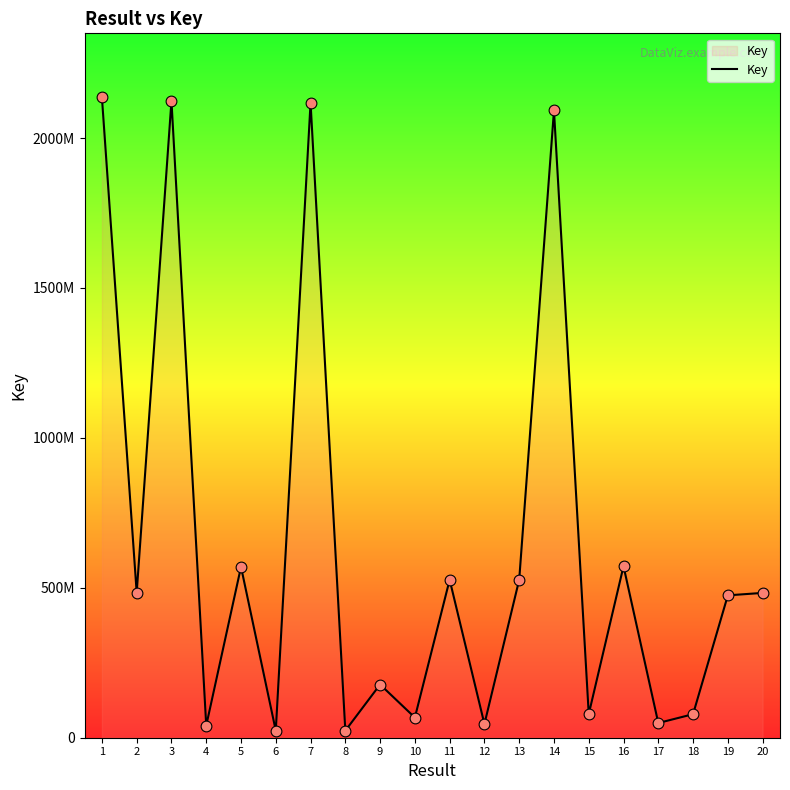

Between 1 and 20, which is larger?

1